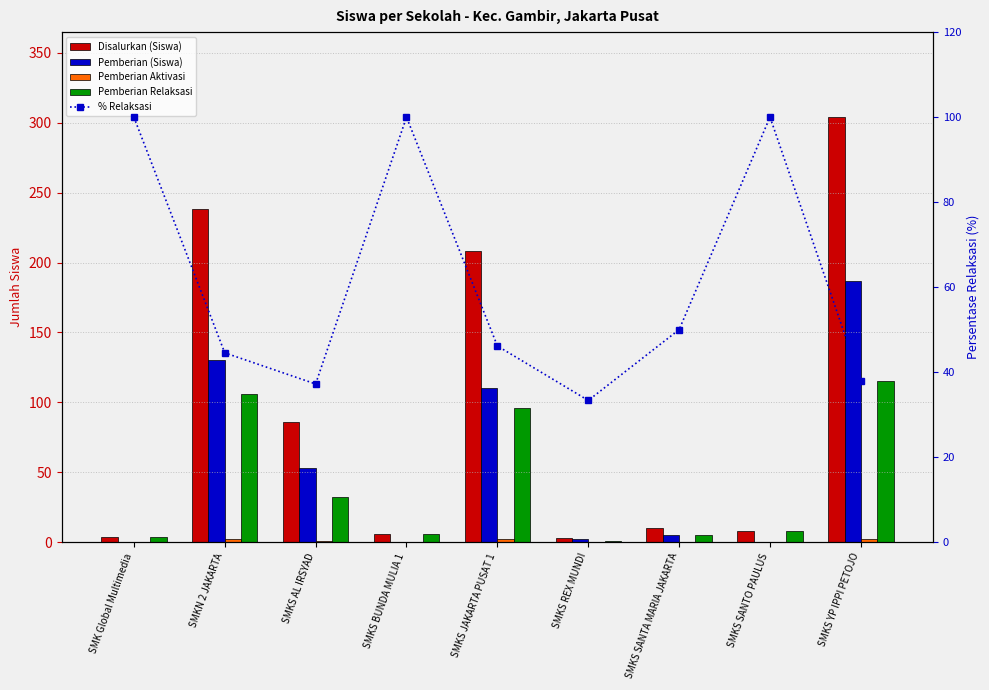

Which series has the largest range (max minus min)?

Disalurkan (Siswa)